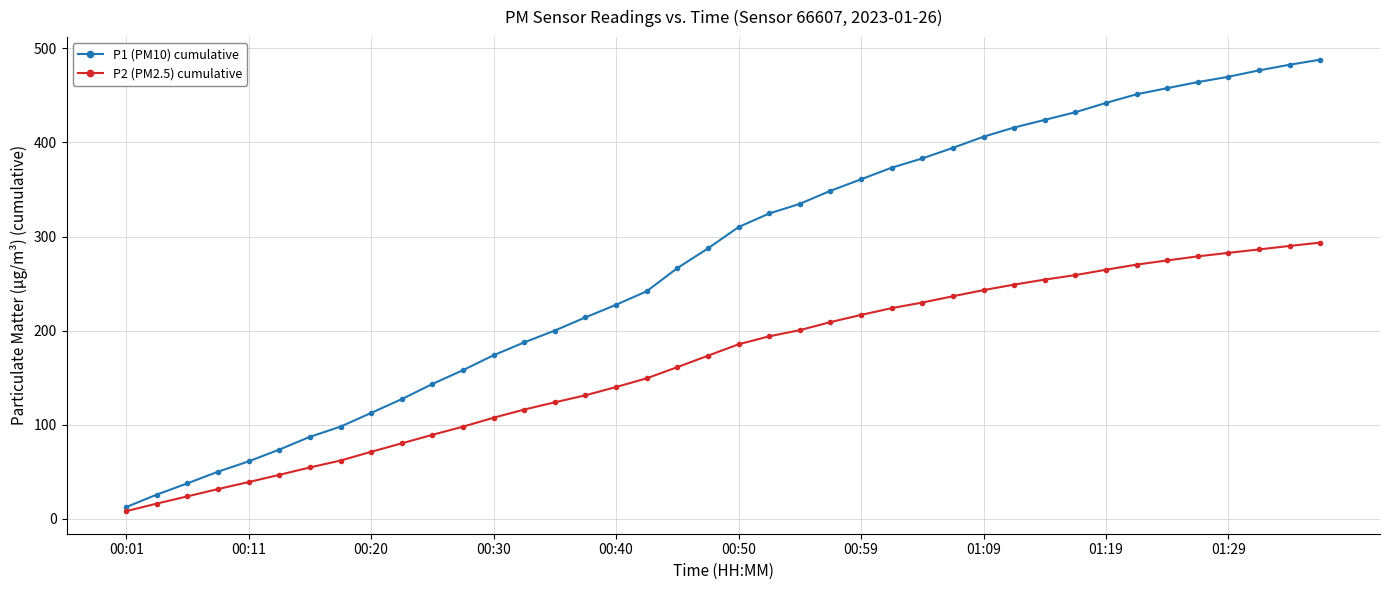

Does the chart display data point markers on the line(s)?

Yes